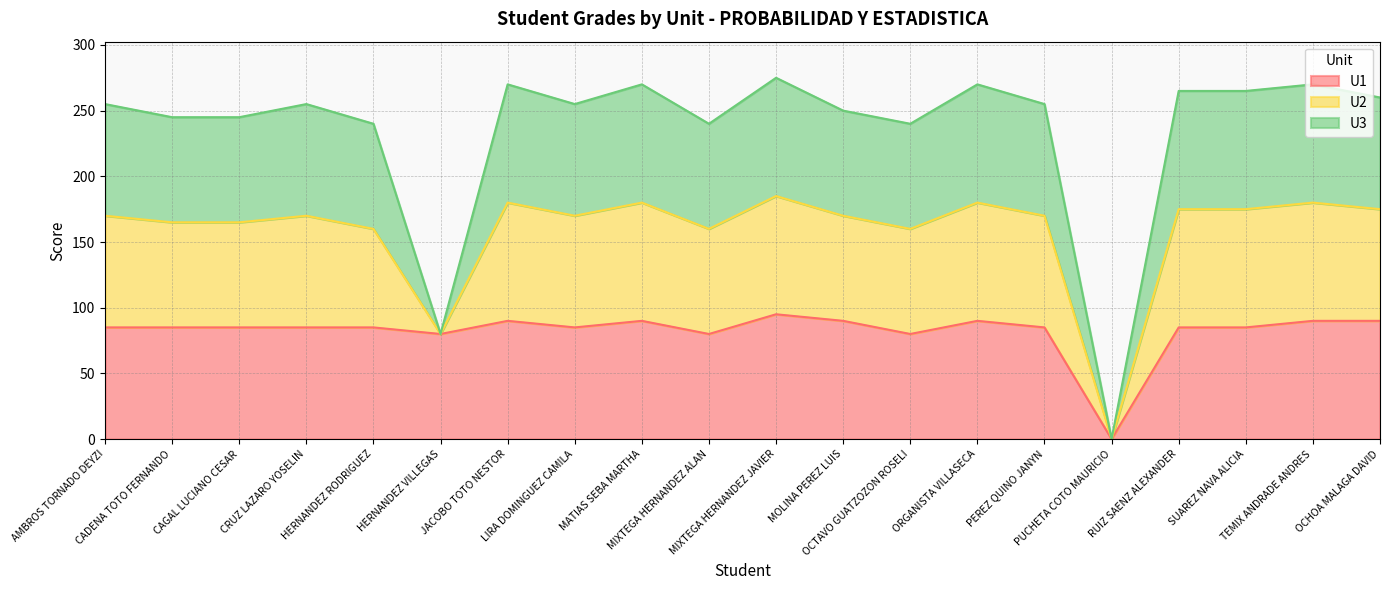

What are all the series names shown in the legend?

U1, U2, U3